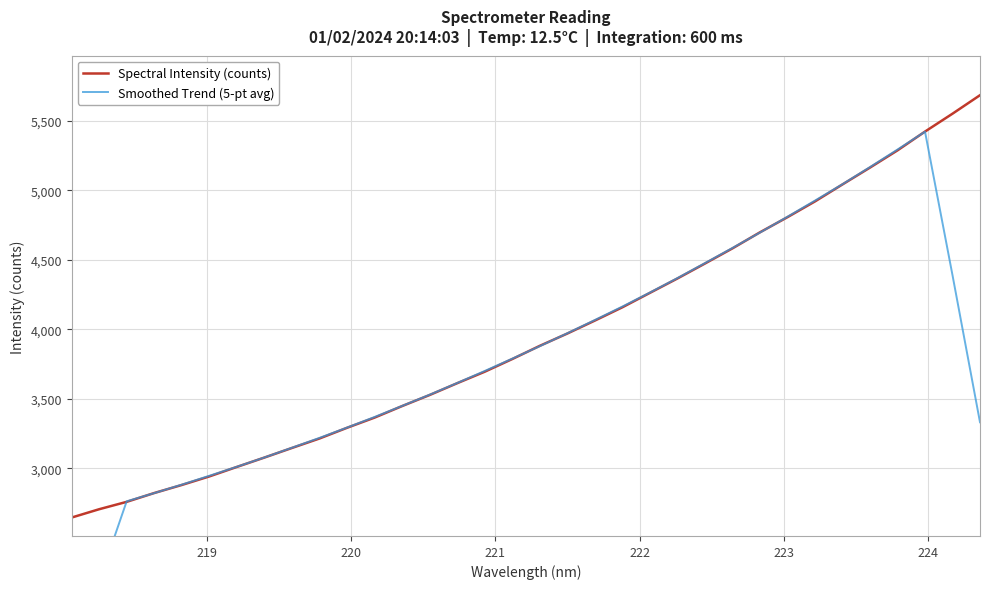

How many lines are shown in the chart?

2